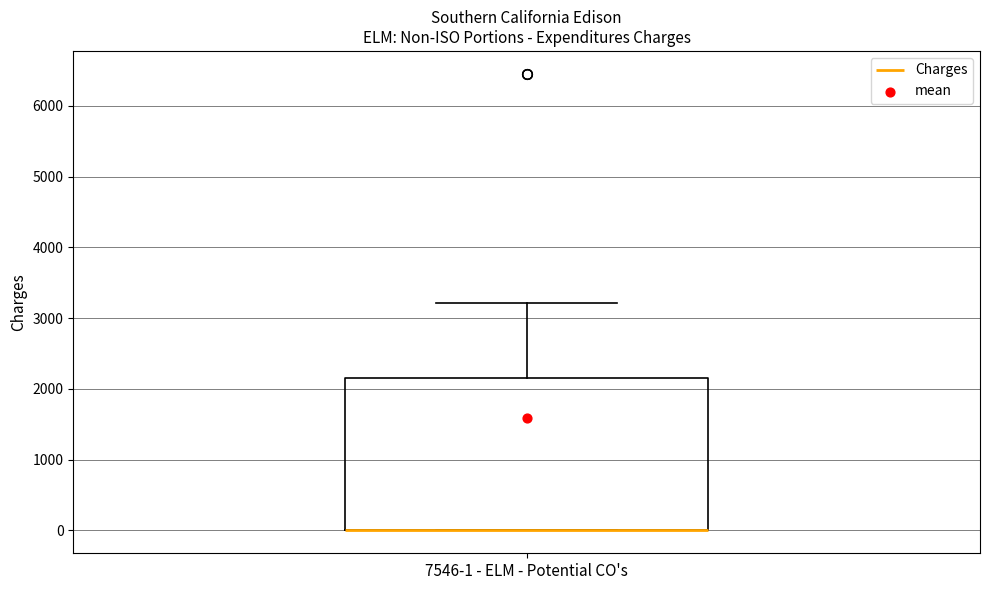

Read this box plot against the y-axis: the position of the median line, the range covered by the box, and the ends of both whiskers. The values are not printed on the chart, so give them approximately, as read against the axis.

median 0 (drawn on the box's lower edge), box 0 to 2200, whiskers 0 to 3200